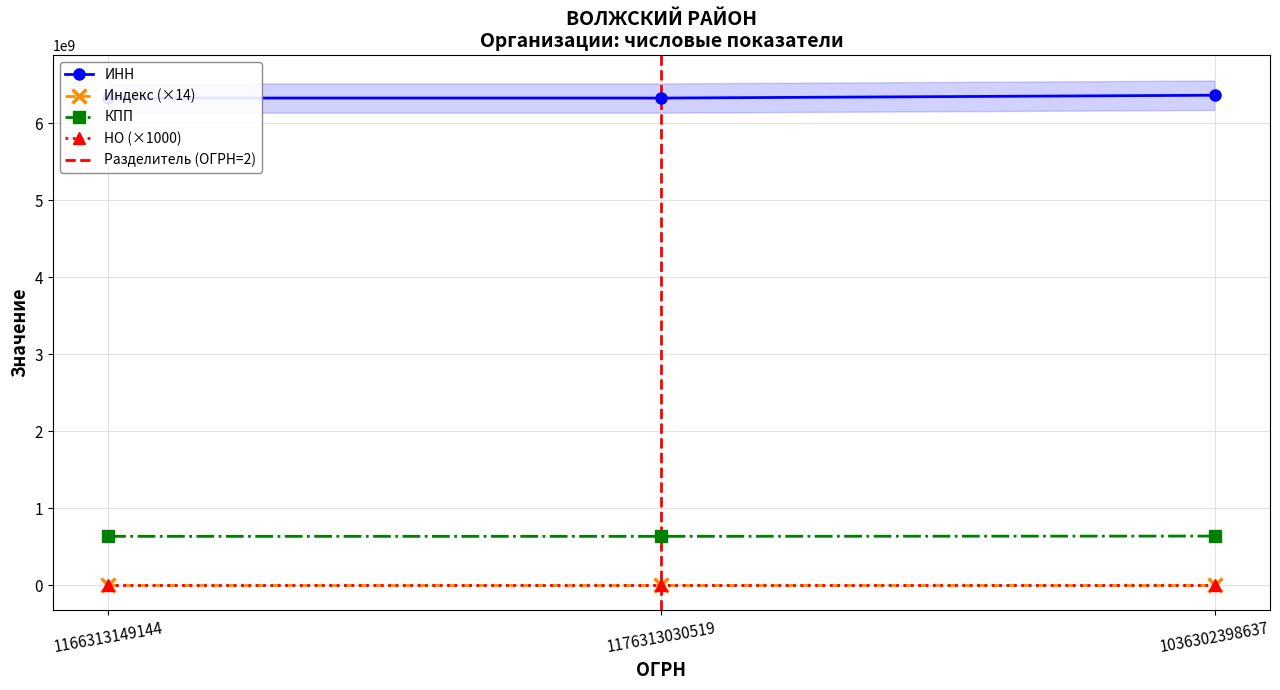

Reading left to right, list all the values displayed in this chart.

INN: 6330074393	6330076552	6367033820
Index: 6209490	6209504	6209574
KPP: 633001001	633001001	636701001